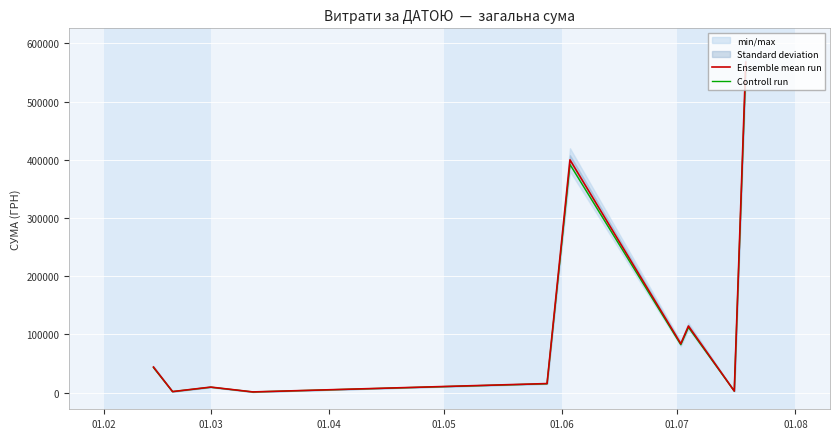

What is the difference between the highest and lowest values at 01.08?

1677.0